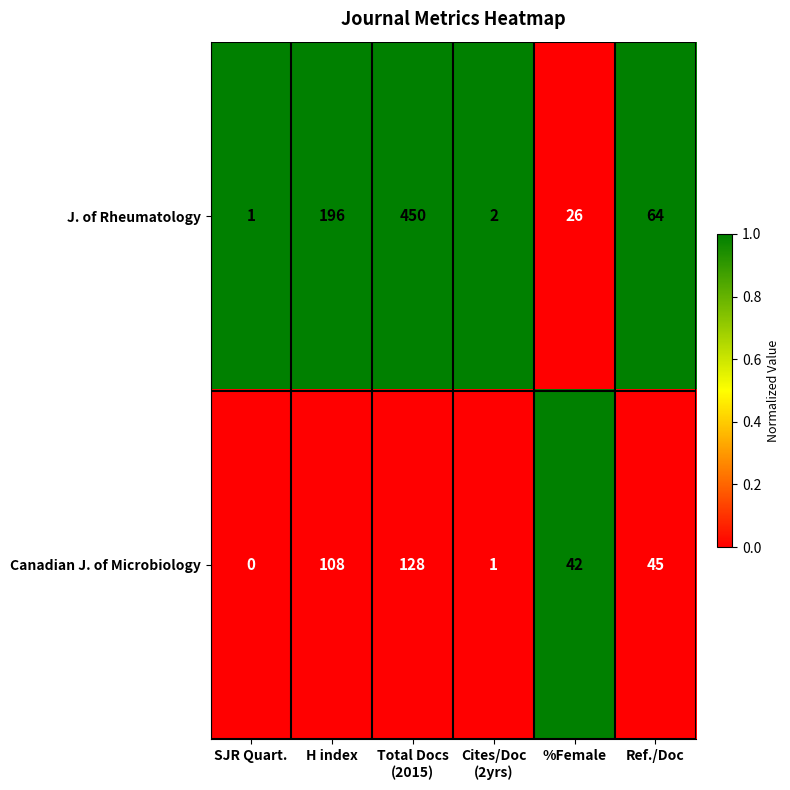

Which series changed the most between Cites/Doc
(2yrs) and %Female?

Canadian J. of Microbiology